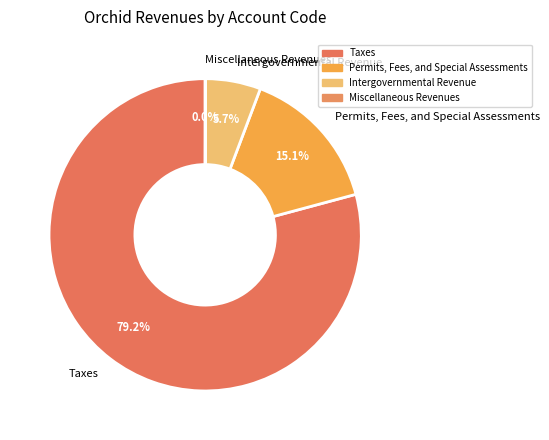

To the nearest percent, what is the average slice percentage?

25%